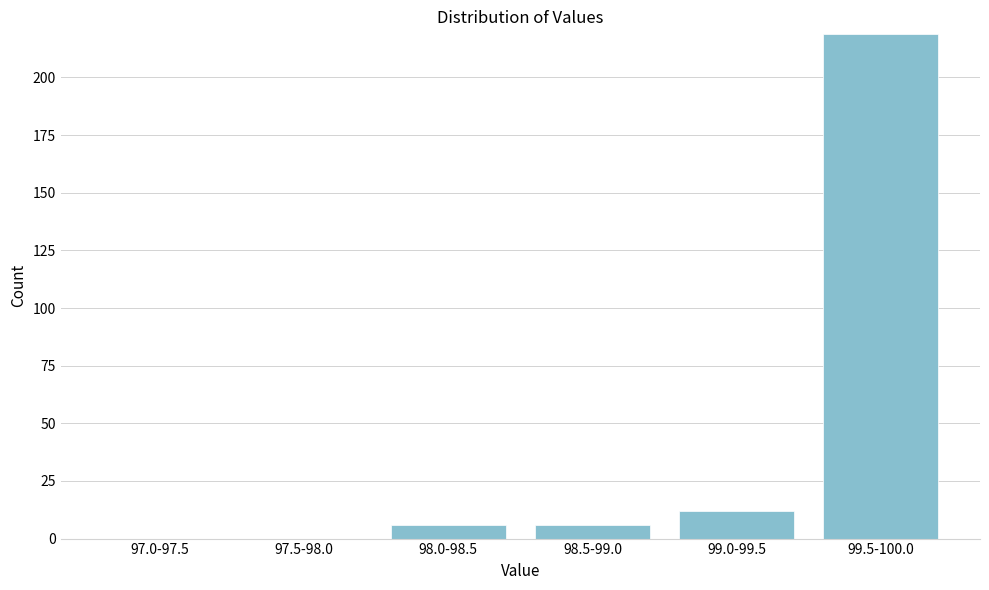

Reading left to right, what are all the values shown in this chart?

97.0-97.5=0	97.5-98.0=0	98.0-98.5=6	98.5-99.0=6	99.0-99.5=12	99.5-100.0=219